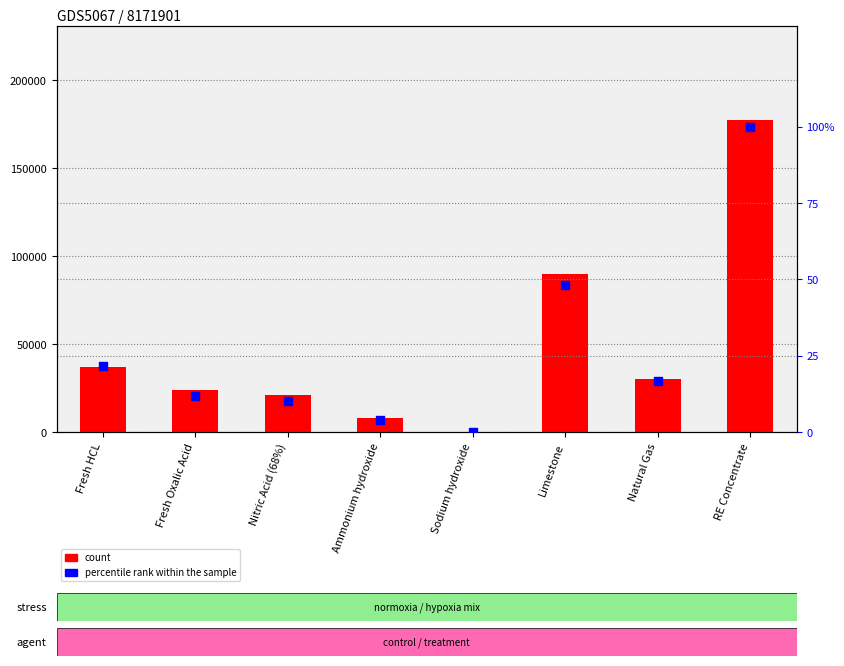

Which series has the largest total across all categories?

count